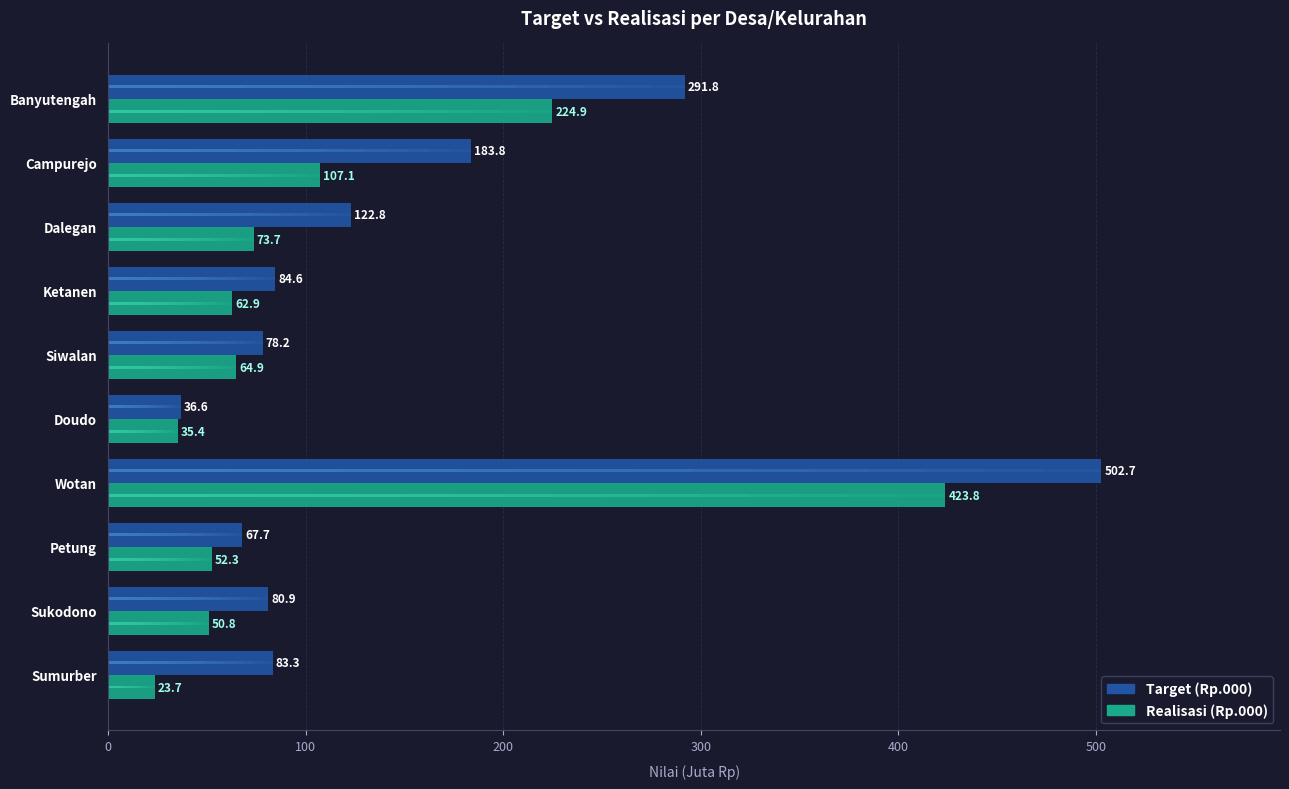

How many groups of bars are there?

10